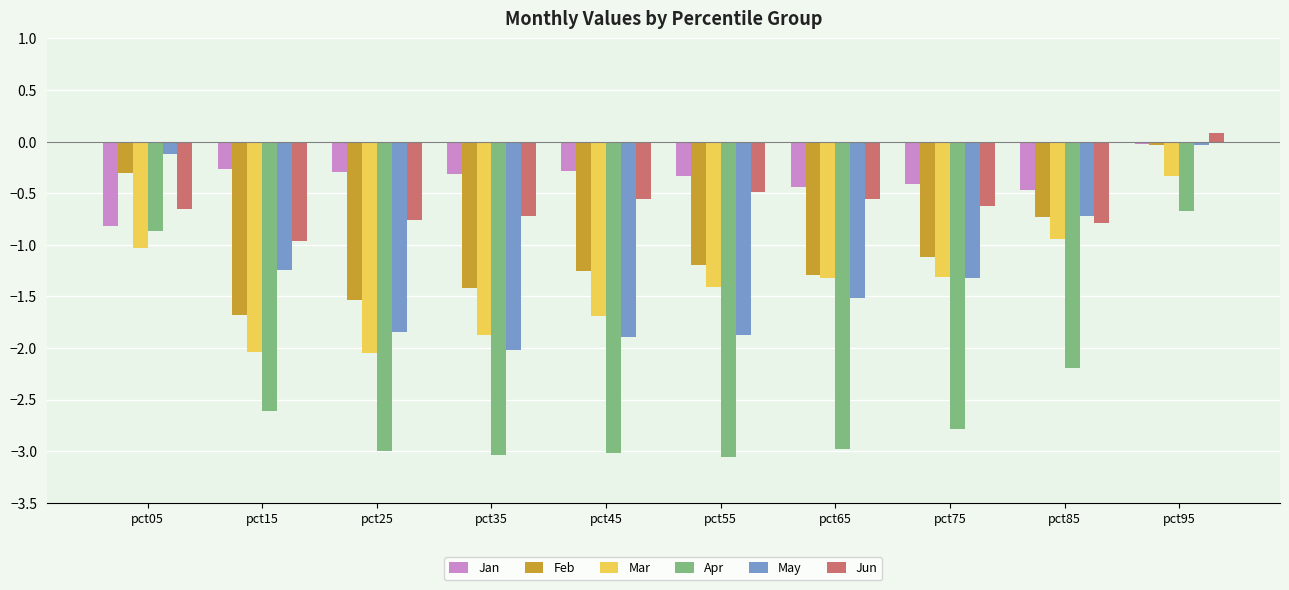

How many bars are there in each group?

6